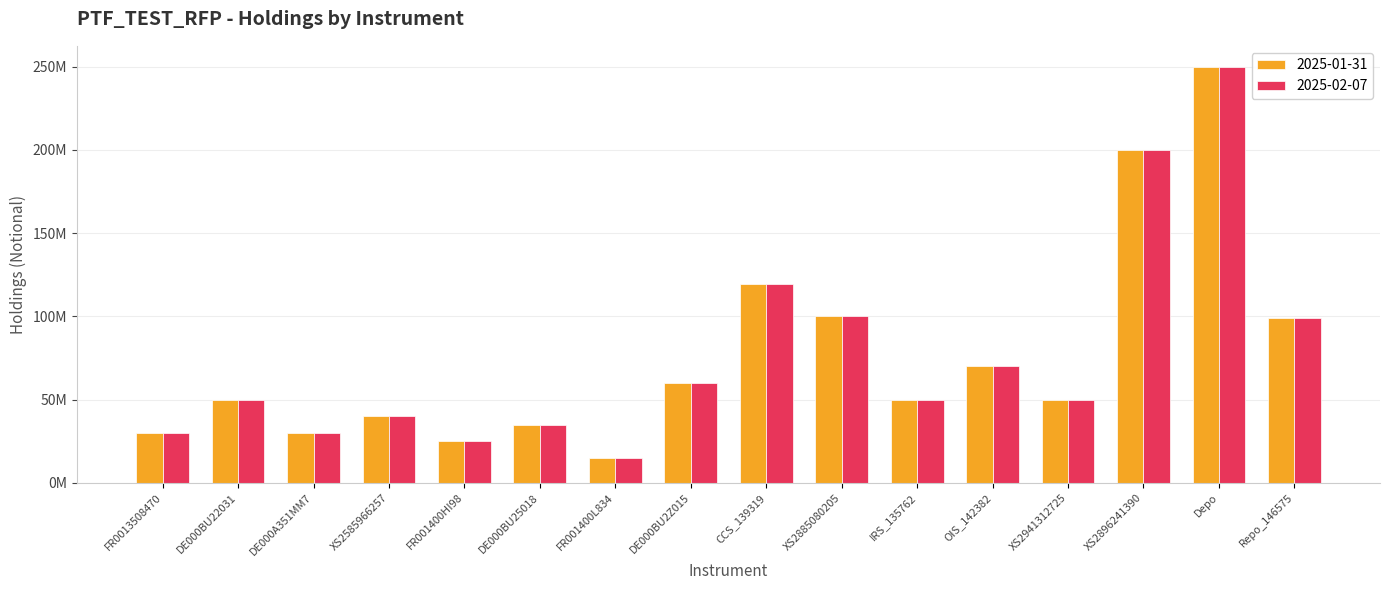

Reading left to right, transcribe all the data shown in this chart.

2025-01-31: 30000000.0	50000000.0	30000000.0	40000000.0	25000000.0	35000000.0	15000000.0	60000000.0	119514293.9	100000000.0	50000000.0	70000000.0	50000000.0	200000000.0	250000000.0	98802000.0
2025-02-07: 30000000.0	50000000.0	30000000.0	40000000.0	25000000.0	35000000.0	15000000.0	60000000.0	119514293.9	100000000.0	50000000.0	70000000.0	50000000.0	200000000.0	250000000.0	98802000.0